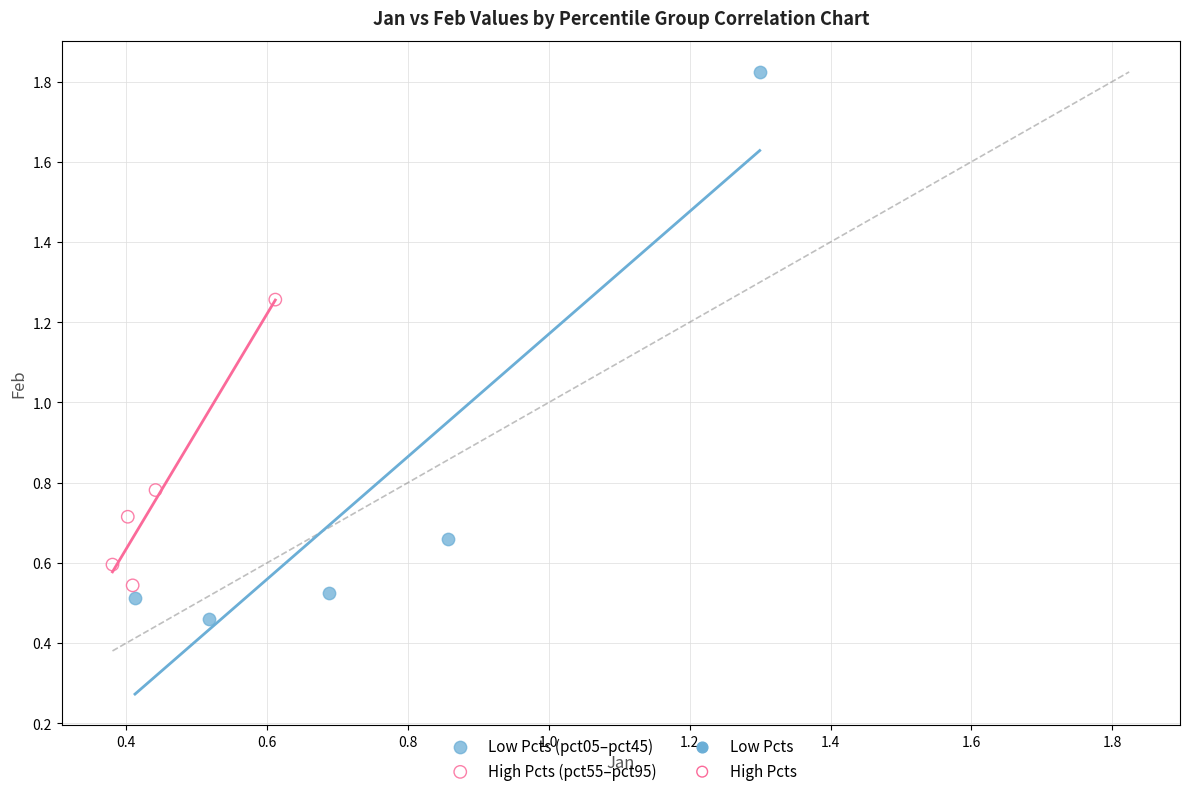

Which series has the widest spread of Y values?

Low Pcts (pct05–pct45)